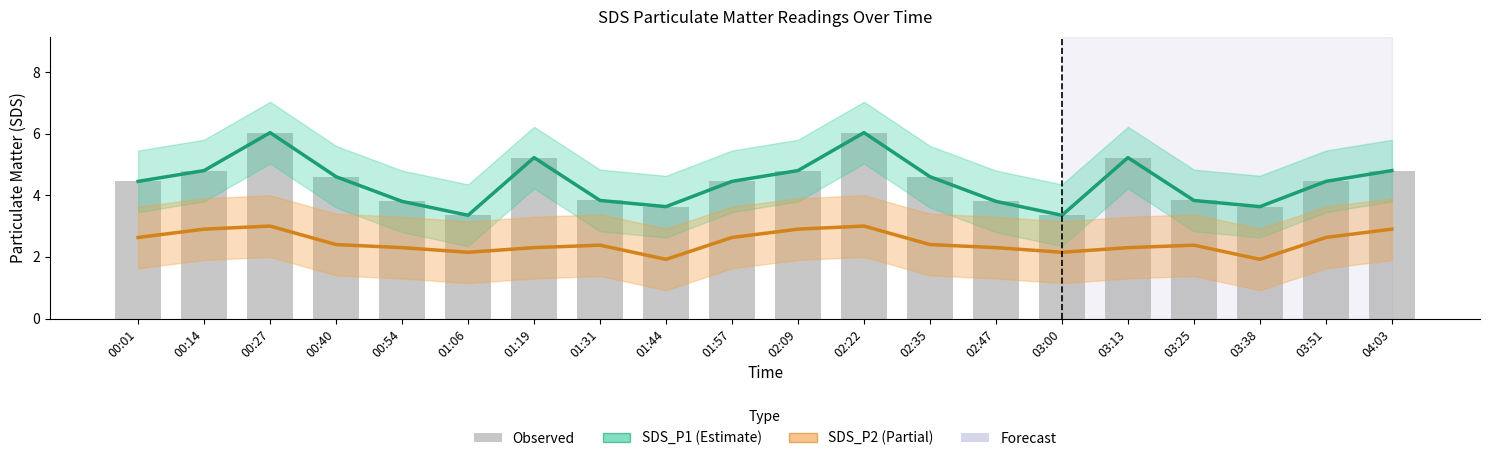

Rank the series by their maximum value, from highest to lowest.

SDS_P1 (Estimate), Observed, SDS_P2 (Partial)